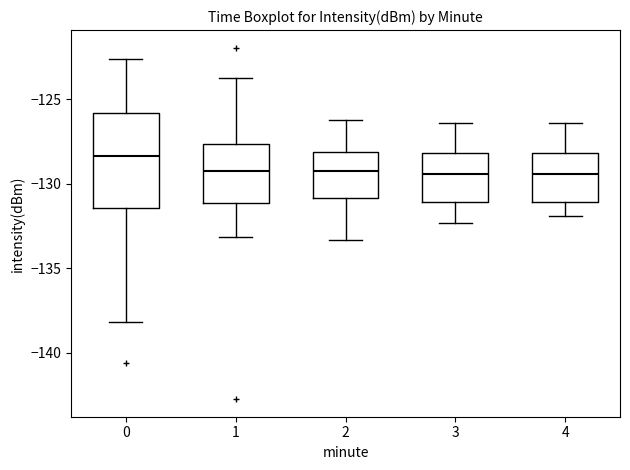

Which box is the tallest, from its lower edge to its upper edge?

0